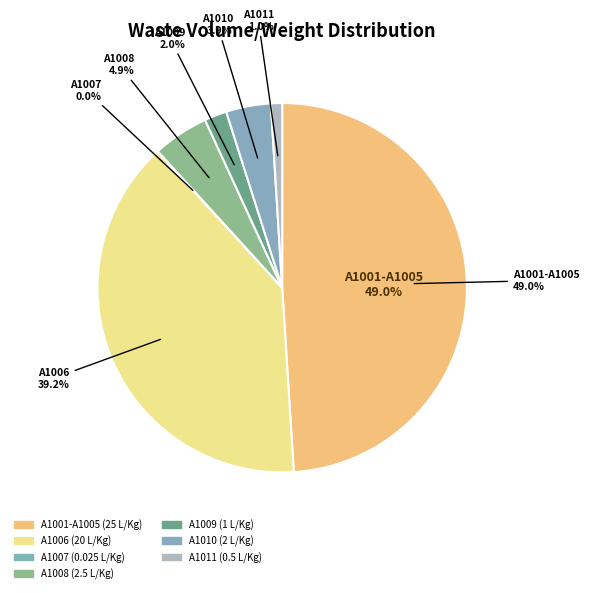

Count the number of slices in the pie.

7